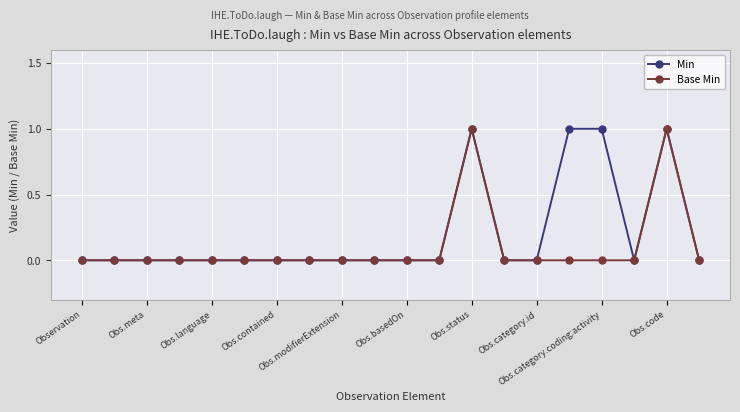

True or false: Base Min has more than 1 points higher than both neighbors.

True